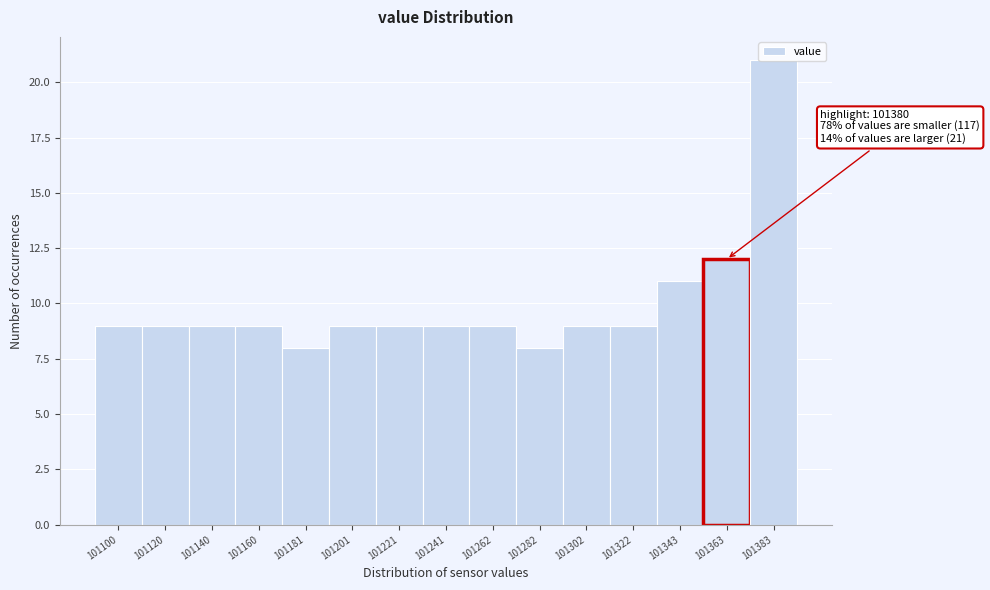

At which label is the value closest to 14?

101363